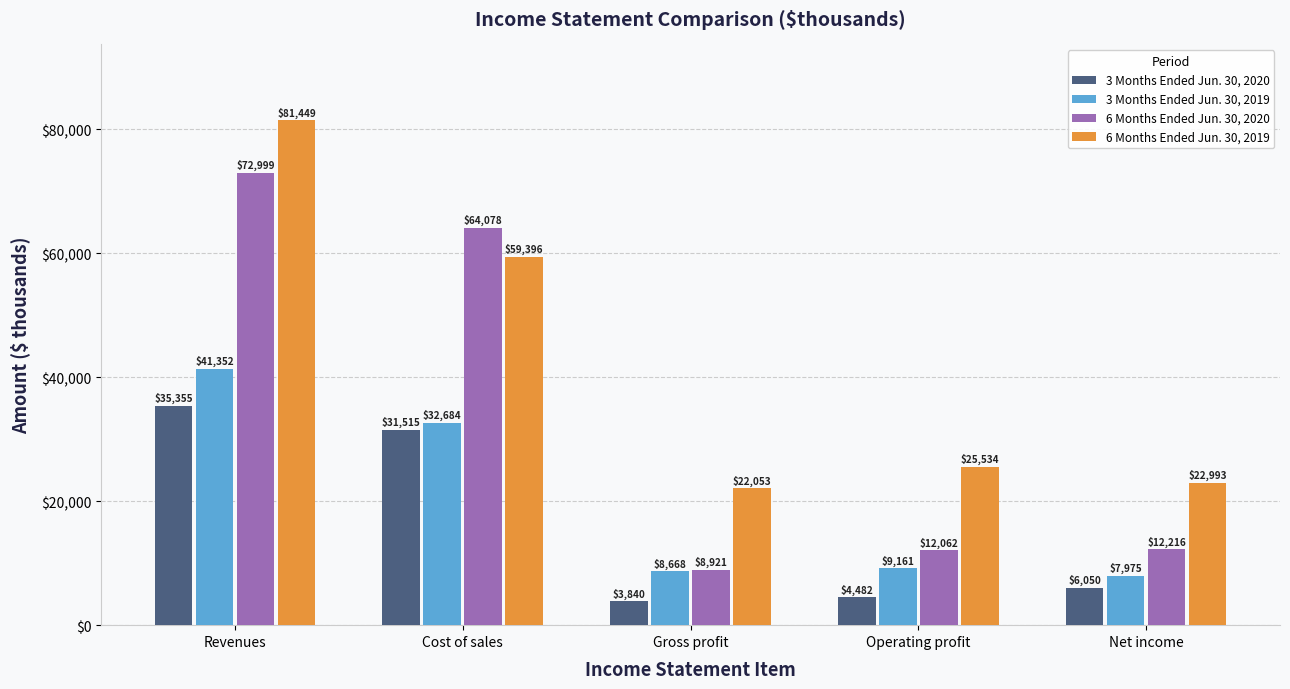

How many data points does each series have?

5